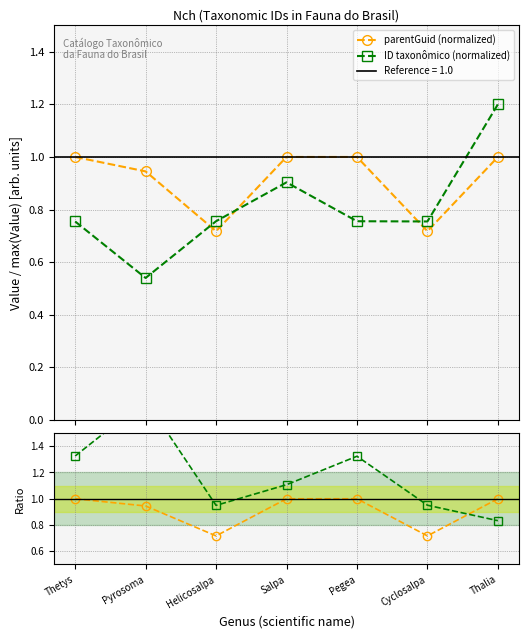

How many data points does each series have?

7